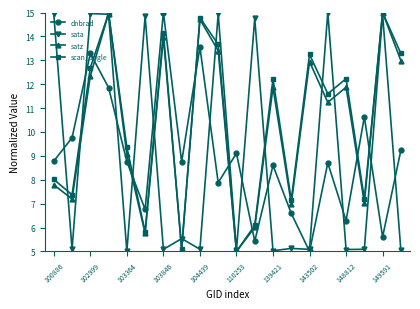

What is the minimum value shown in the chart?

5.0